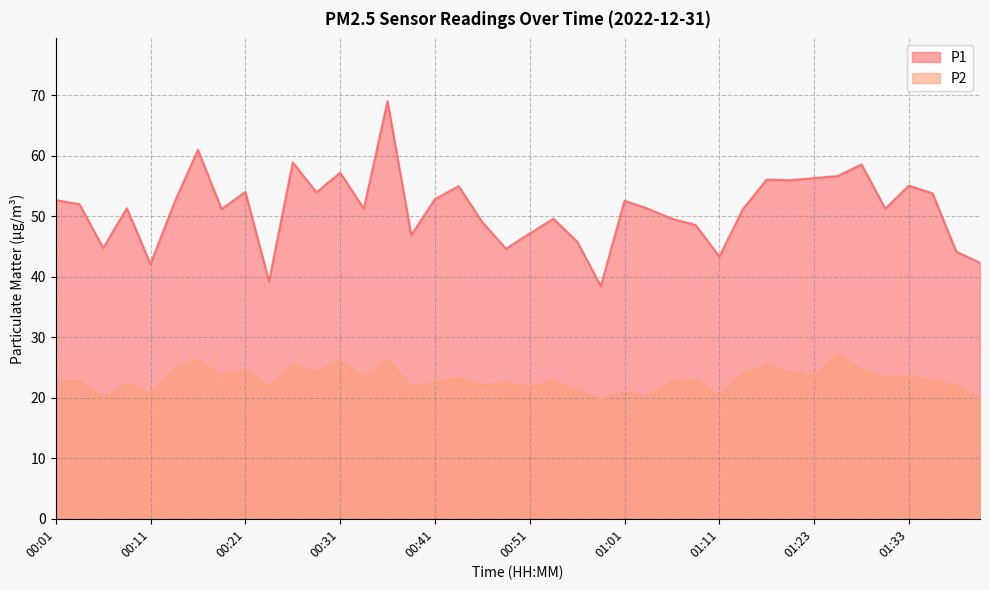

Where does the P2 series first go above 22?

00:01